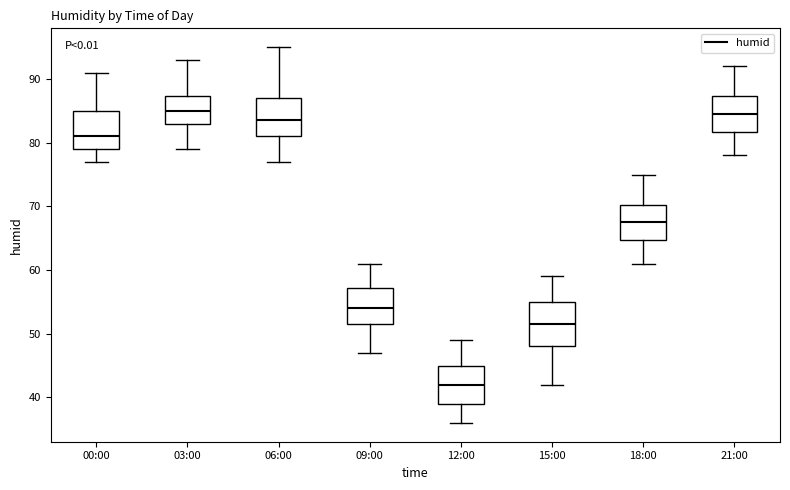

Reading left to right, read every box against the y-axis: the position of its median line, the range the box covers, and the ends of its whiskers. The values are not printed on the chart, so give them approximately, as read against the axis.

00:00: median 81, box 79 to 85, whiskers 77 to 91
03:00: median 85, box 83 to 87, whiskers 79 to 93
06:00: median 84, box 81 to 87, whiskers 77 to 95
09:00: median 54, box 52 to 57, whiskers 47 to 61
12:00: median 42, box 39 to 45, whiskers 36 to 49
15:00: median 52, box 48 to 55, whiskers 42 to 59
18:00: median 68, box 65 to 70, whiskers 61 to 75
21:00: median 85, box 82 to 87, whiskers 78 to 92